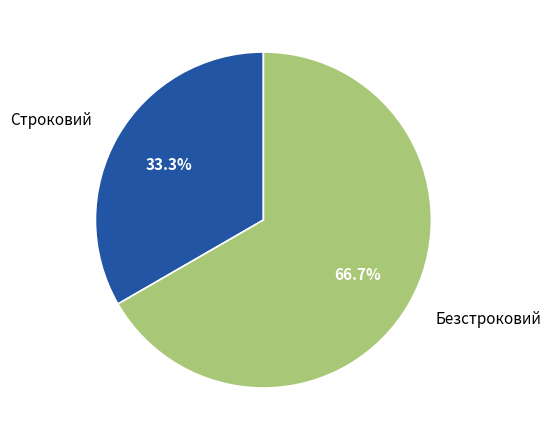

Which category has the smallest portion of the pie?

Строковий